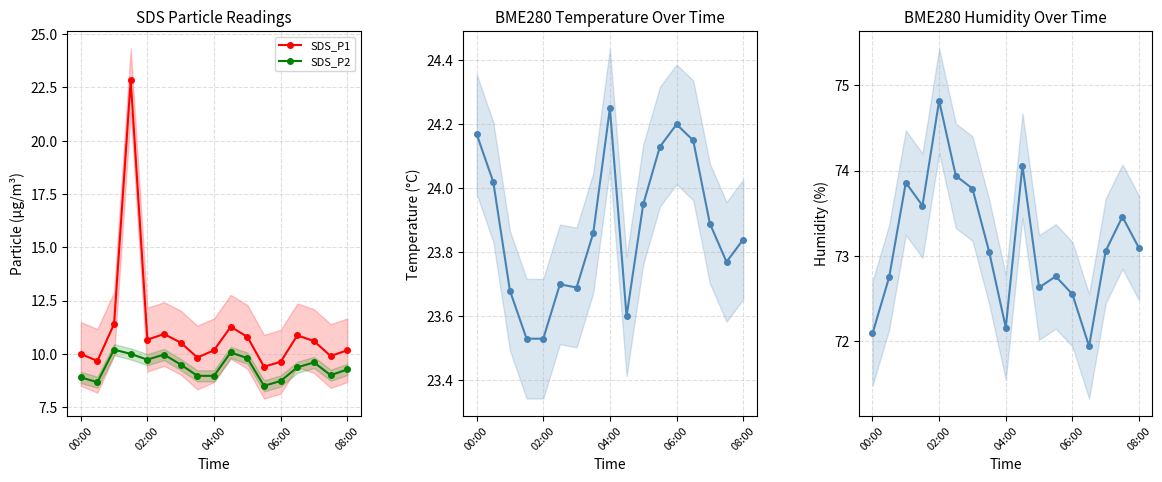

True or false: SDS_P2 and SDS_P1 intersect in this chart.

False